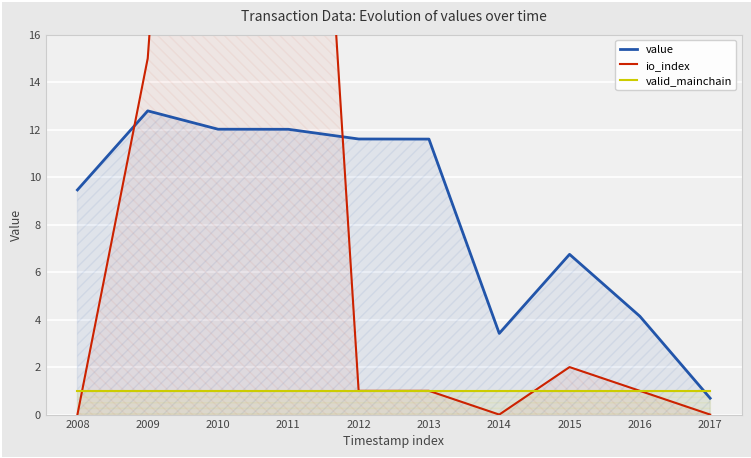

Rank the categories by io_index value from highest to lowest.

2010, 2011, 2009, 2015, 2012, 2013, 2016, 2008, 2014, 2017